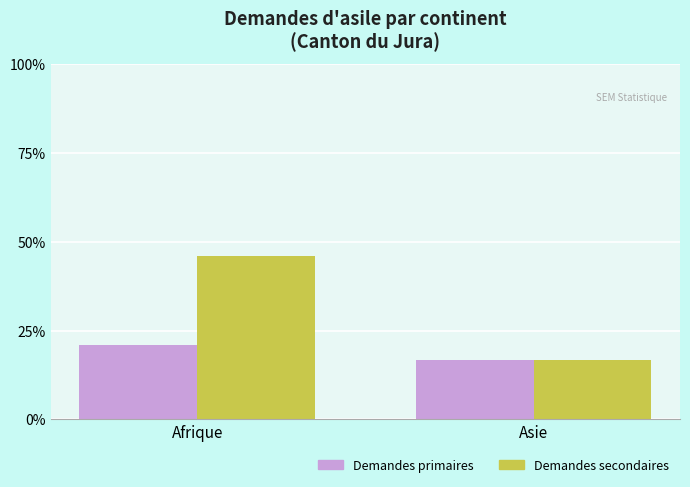

Which series has the widest spread of values?

Demandes secondaires